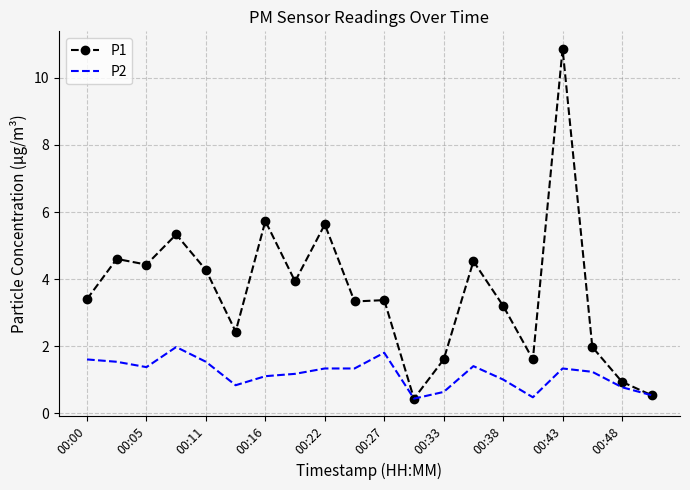

List the series in order of their peak value, lowest first.

P2, P1